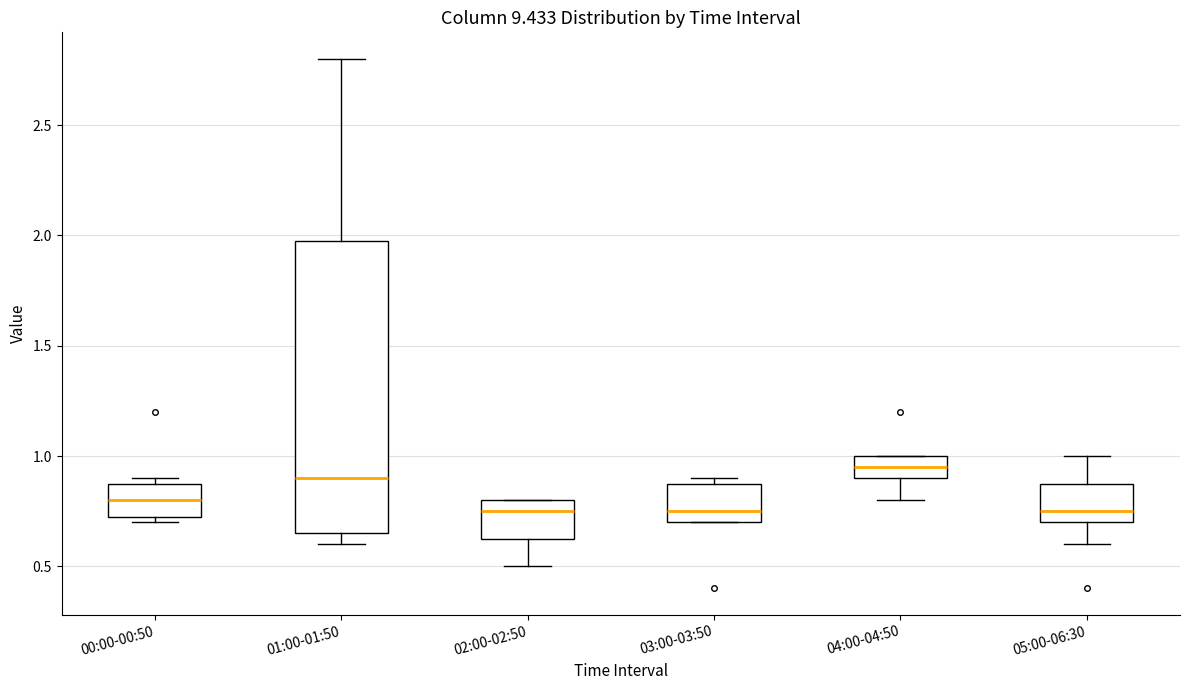

Which box is the tallest, from its lower edge to its upper edge?

01:00-01:50